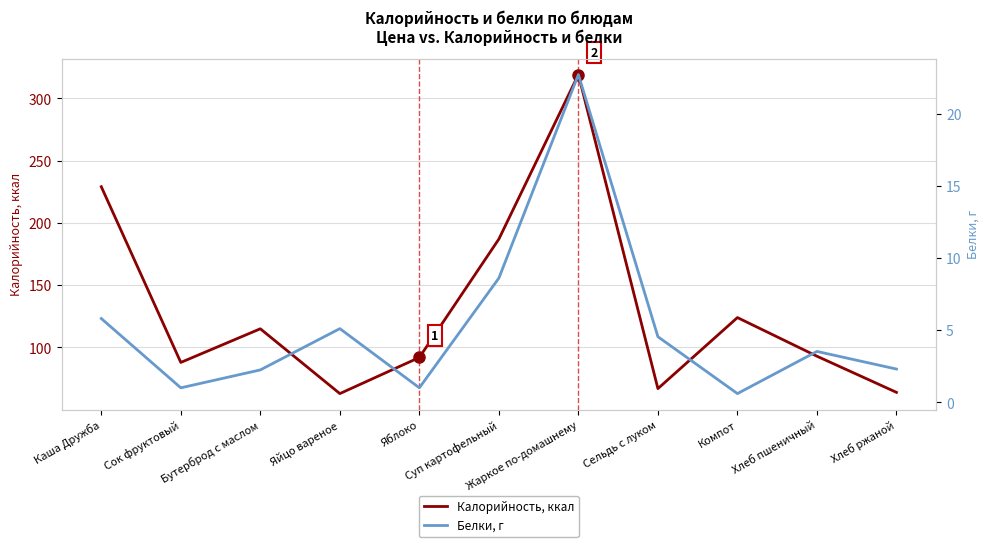

Which has a higher value, Бутерброд с маслом or Суп картофельный?

Суп картофельный